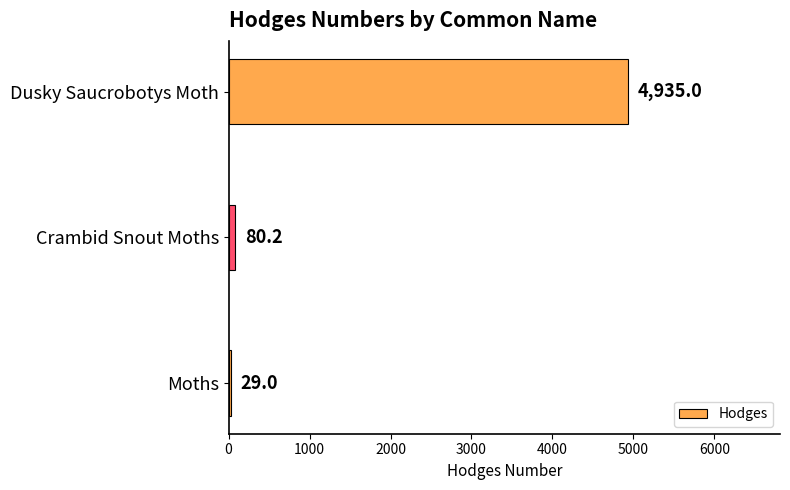

Reading bottom to top, extract all data points from this chart.

29.0	80.2	4935.0